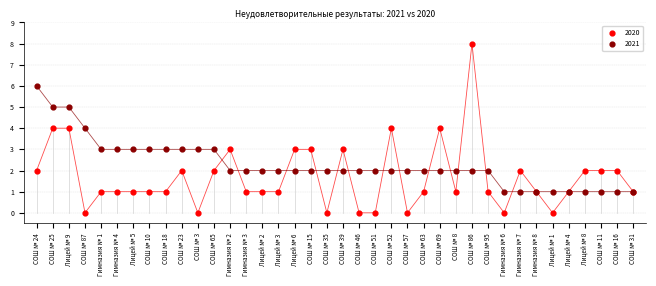

Which series contains the lowest Y value?

2020